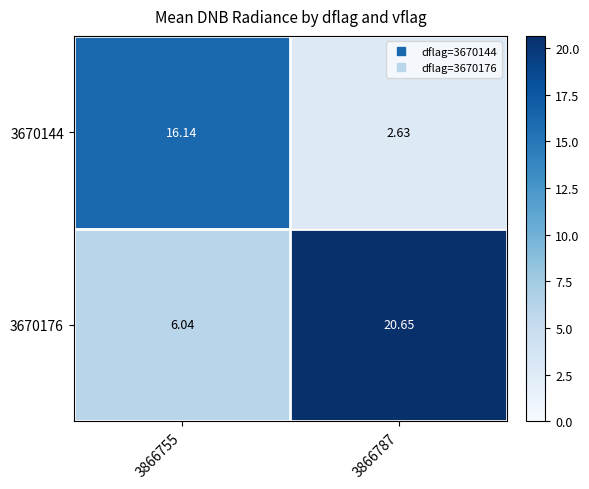

Is the value of 3670176 at 3866787 greater than the value of 3670144 at 3866755?

Yes